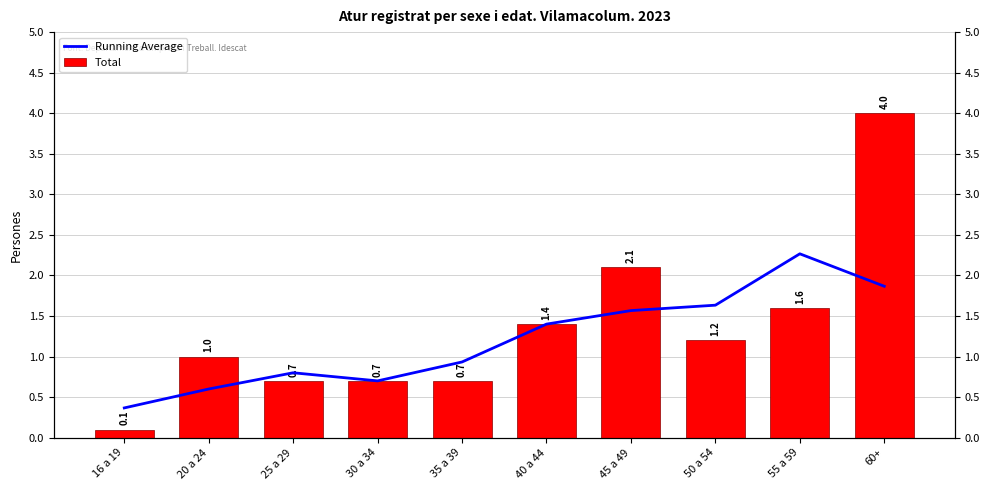

Reading right to left, transcribe all the data shown in this chart.

Running Average: 1.9	2.3	1.6	1.6	1.4	0.9	0.7	0.8	0.6	0.4
Total: 4.0	1.6	1.2	2.1	1.4	0.7	0.7	0.7	1.0	0.1